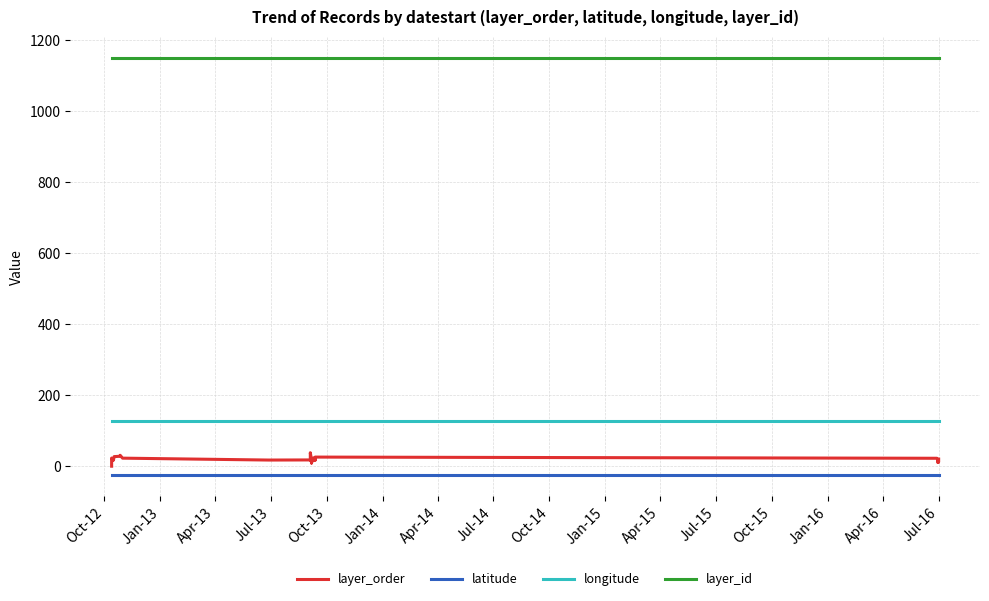

At which label is latitude closest to -25?

Oct-12